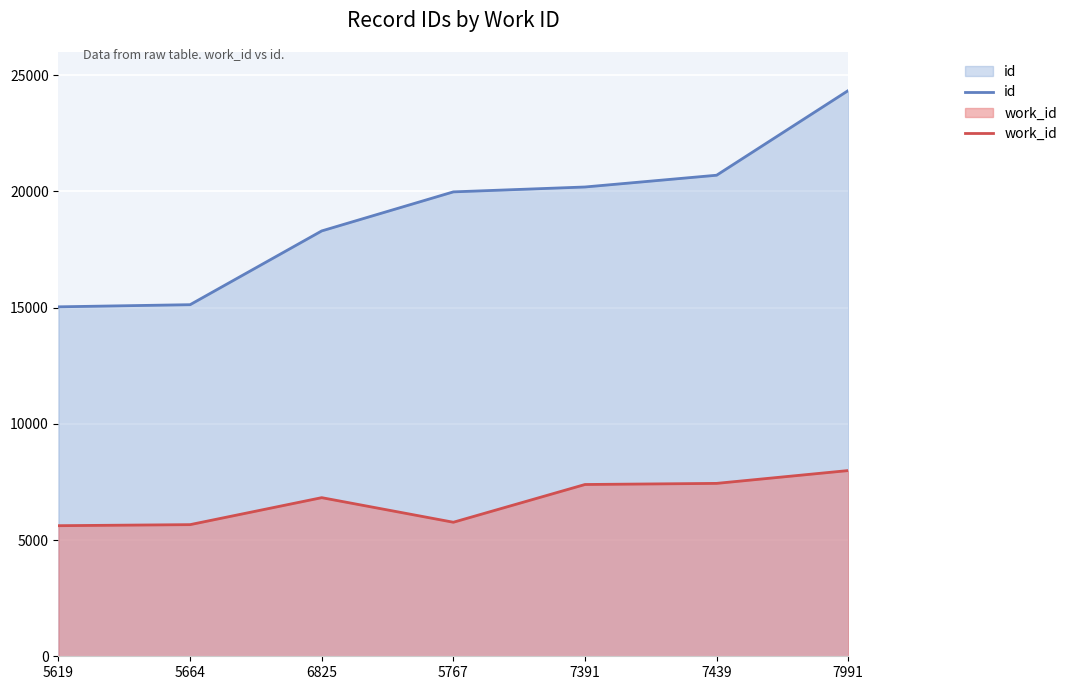

What position from the left is 5619?

1